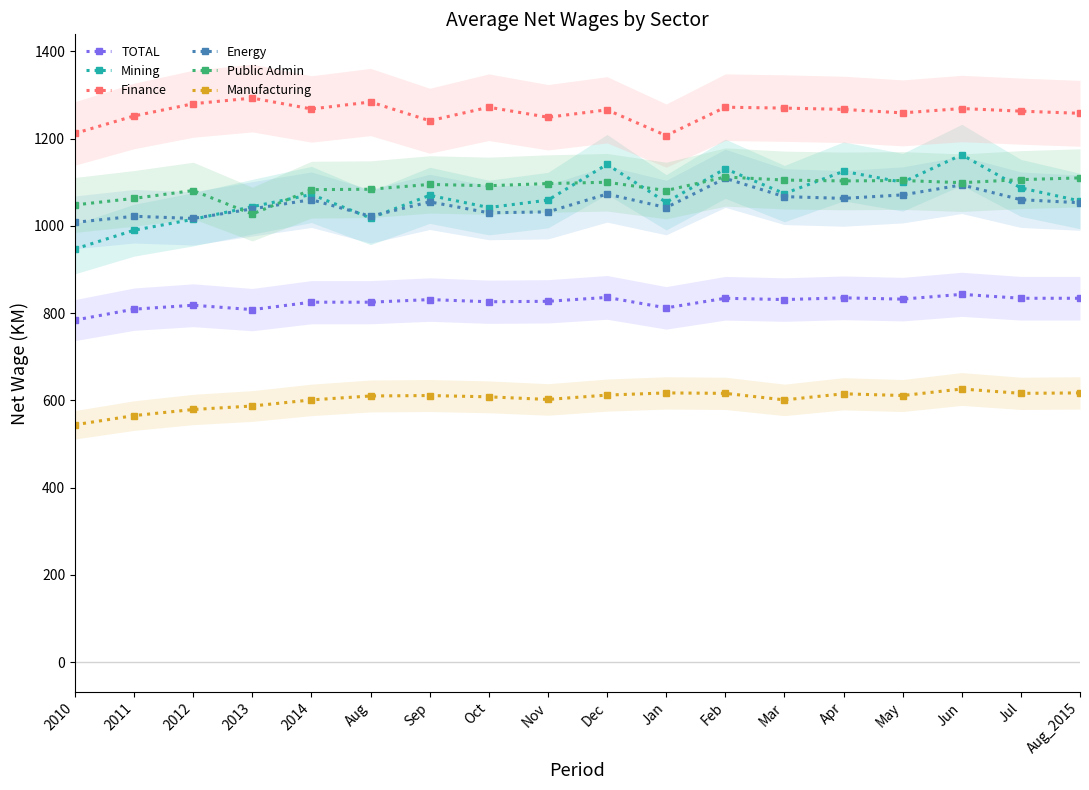

Which series changed the most between 2010 and May?

Mining